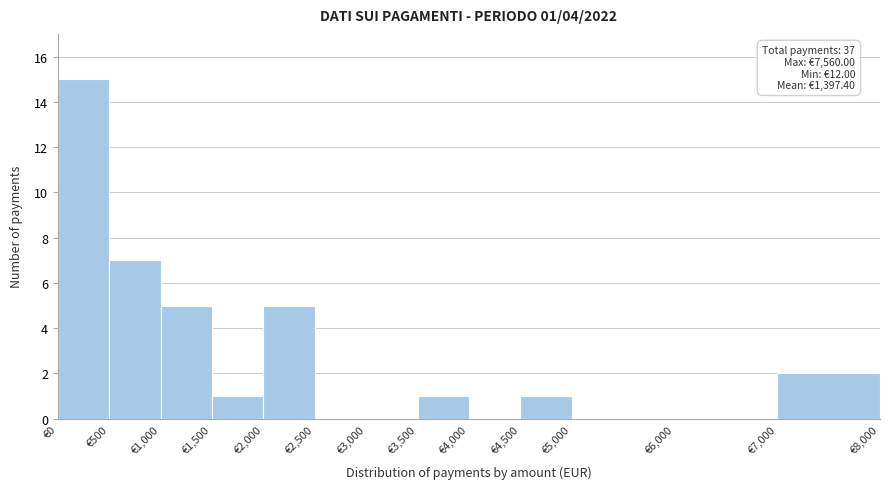

Over which range of the x-axis is the bar tallest?

0 to 500